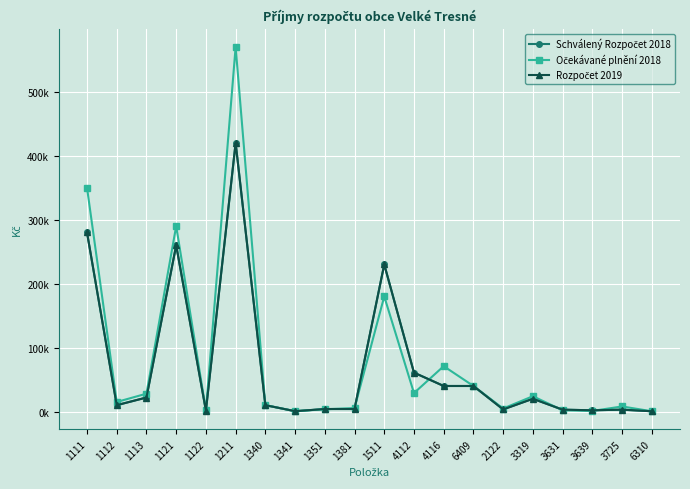

Is this an area chart (filled region under the line)?

No